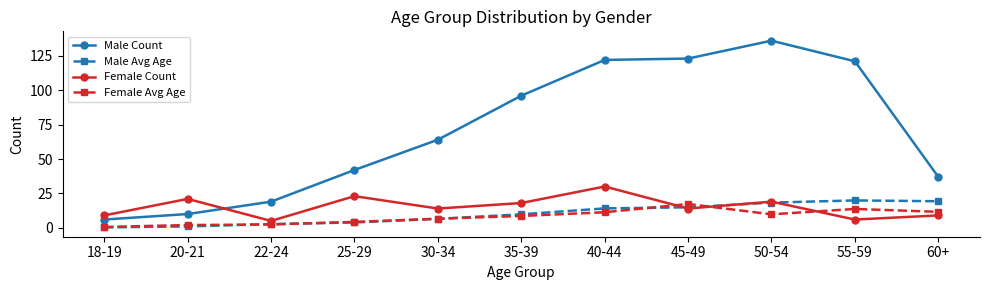

In Female Count, how many points are lower than both neighbors (excluding endpoints)?

4